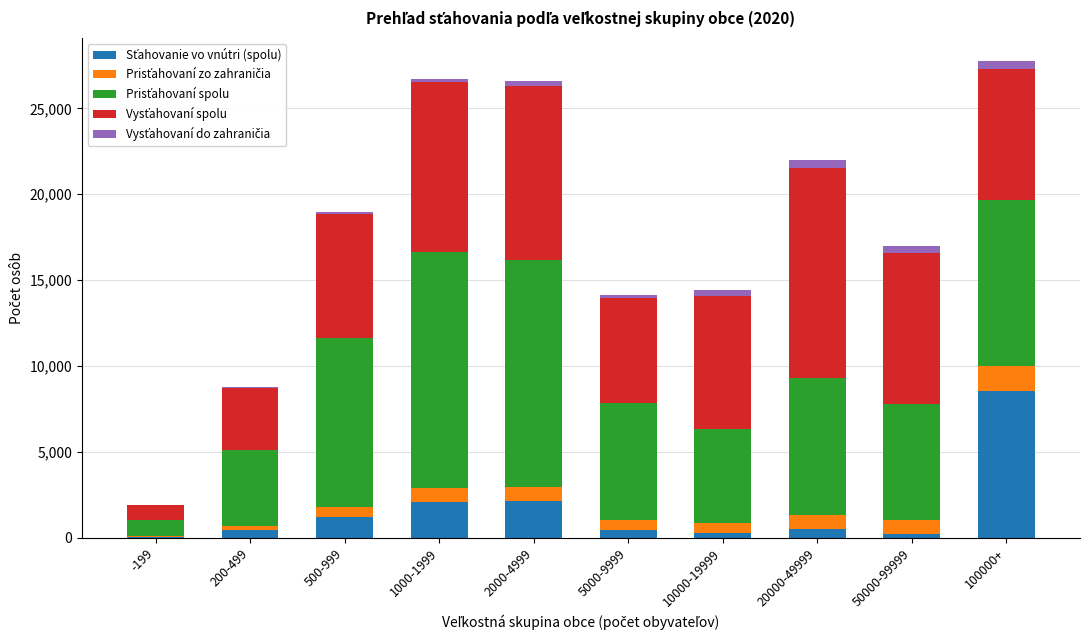

What position from the right is 2000-4999?

6